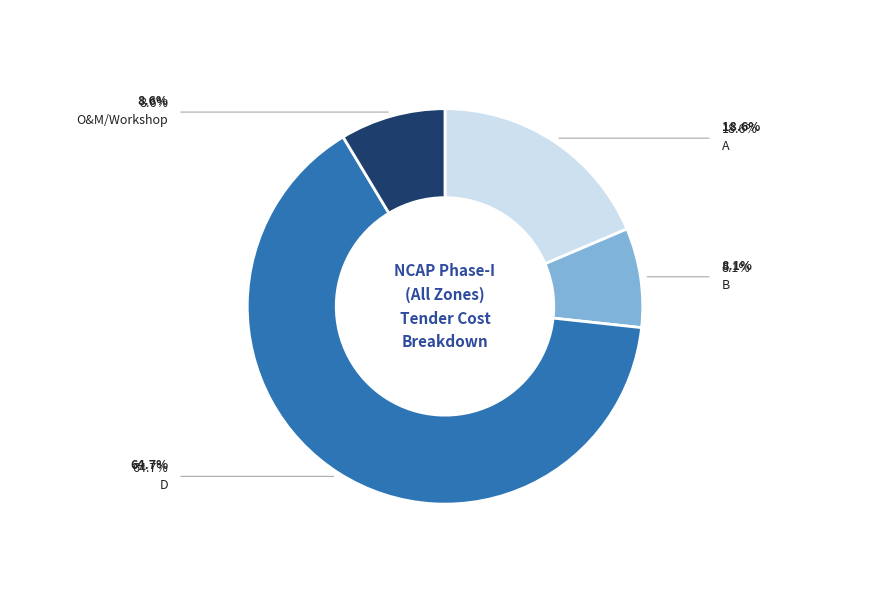

How many slices are in this pie chart?

4